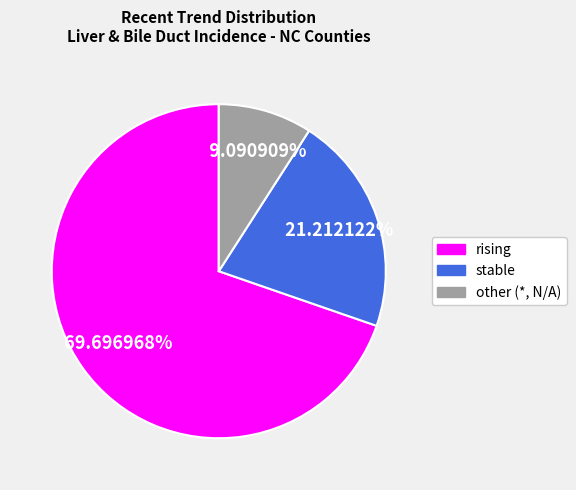

To the nearest percent, what is the difference between the largest and smallest slice percentages?

61%